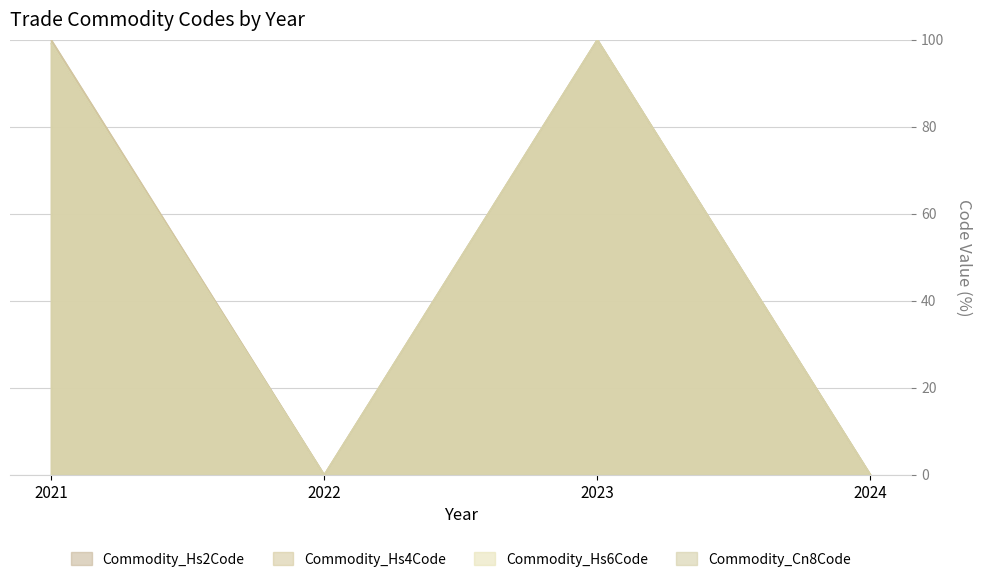

What is the spread (max minus min) of values at 2021?

0.9